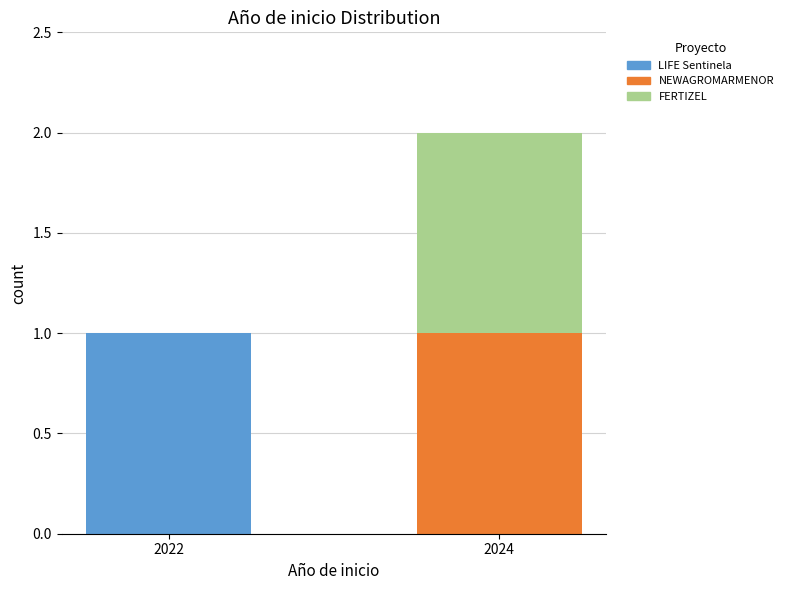

At which category is the sum across all series the highest?

2024